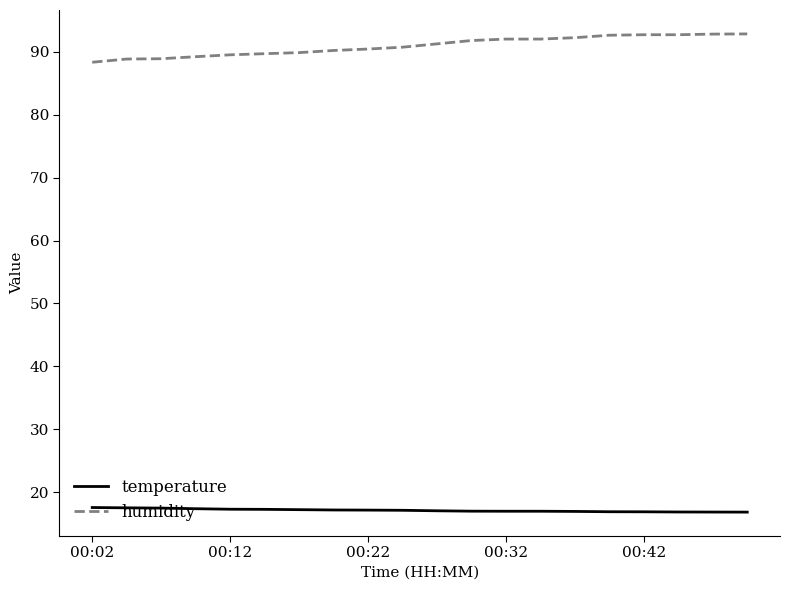

What is the sum of all temperature values?

343.1